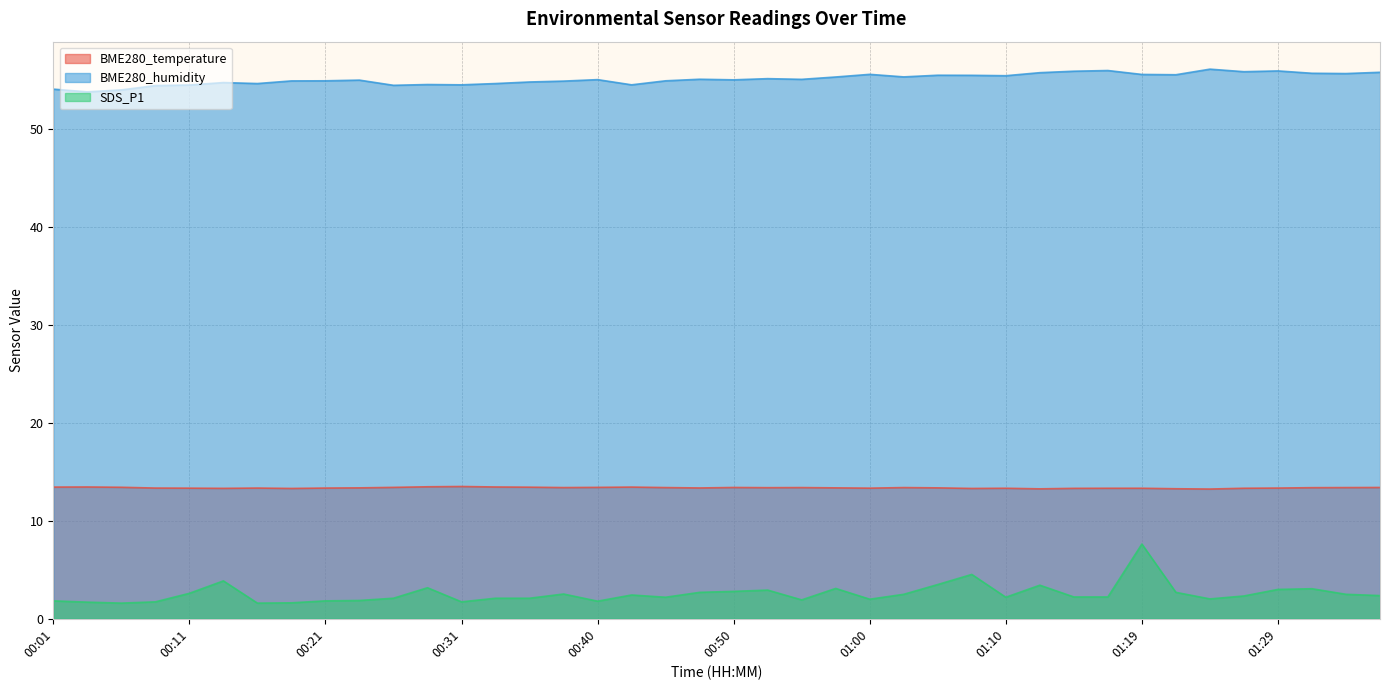

What are all the series names shown in the legend?

BME280_temperature, BME280_humidity, SDS_P1